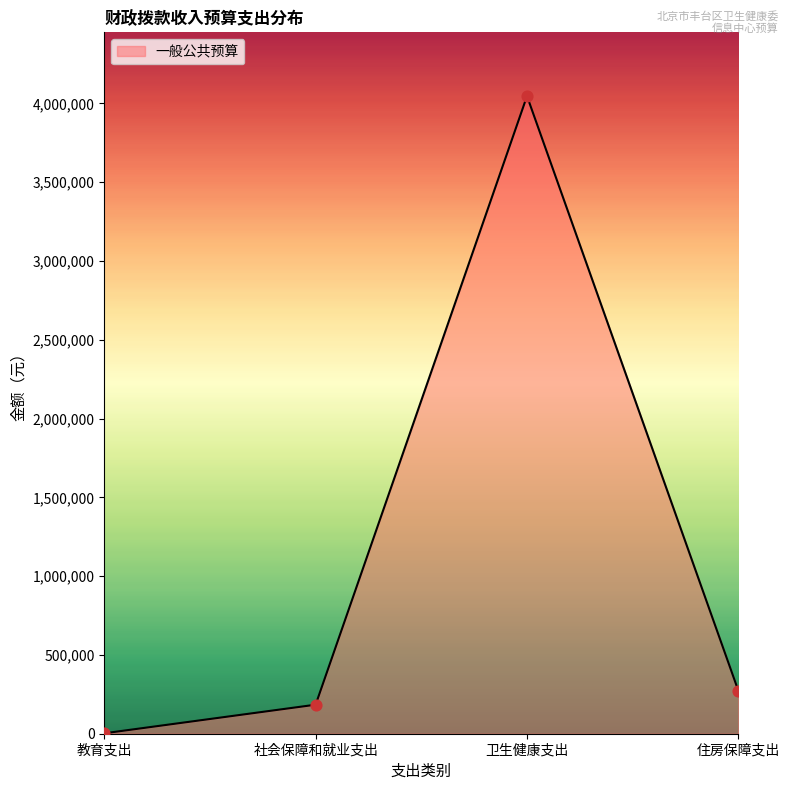

What is the change in value from 教育支出 to 住房保障支出?

+269859